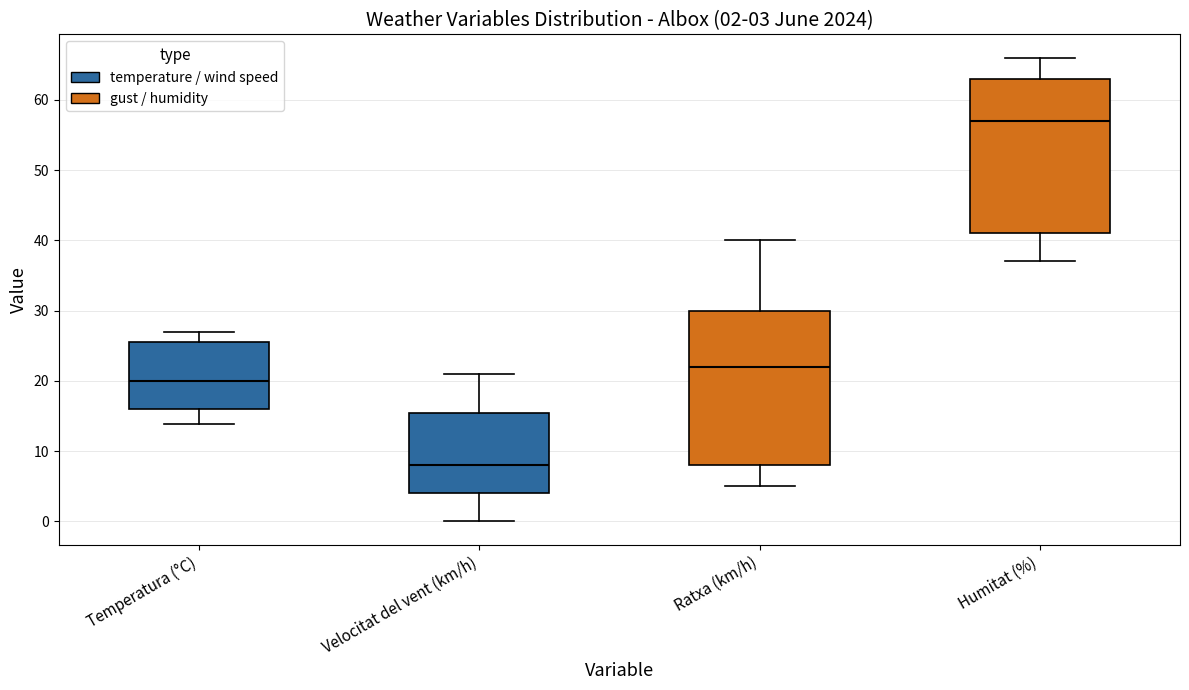

Which box has the highest median line?

Humitat (%)